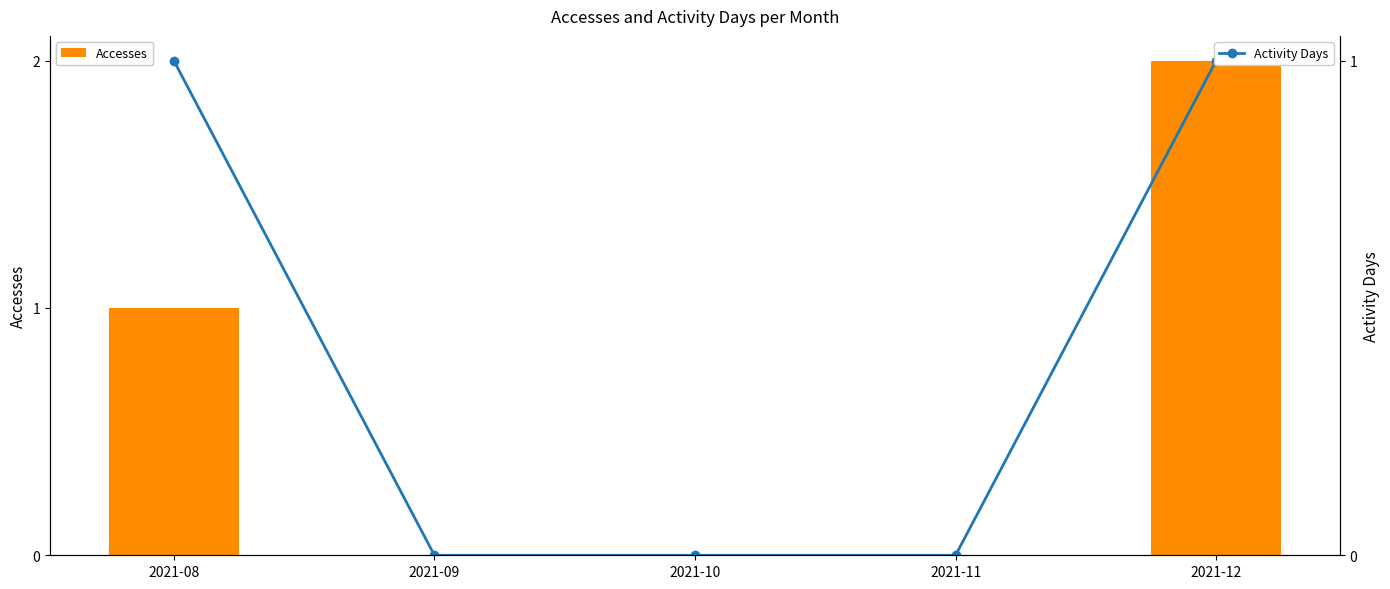

Which series has the widest spread of values?

Accesses